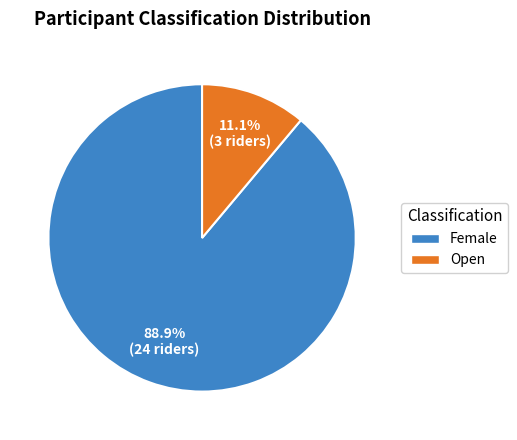

Is there any slice that represents more than half of the pie?

Yes